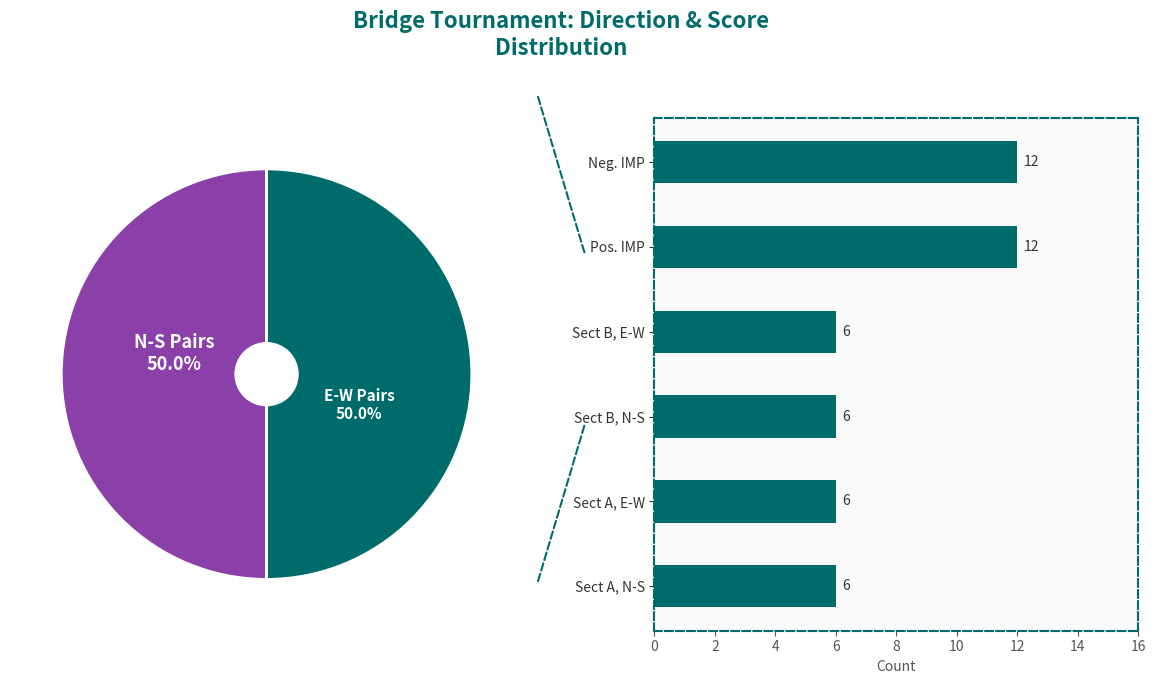

Is there a majority slice in this chart?

No